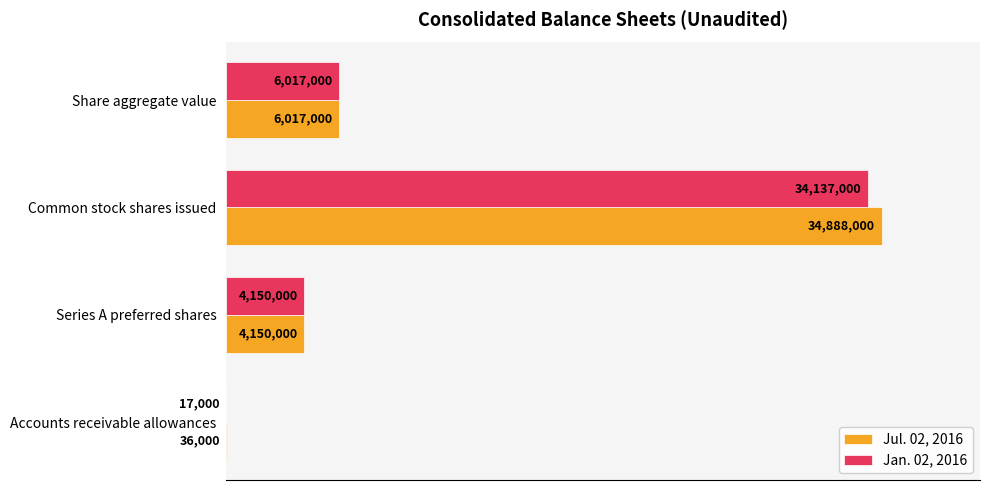

Rank the series by their average value, from highest to lowest.

Jul. 02, 2016, Jan. 02, 2016